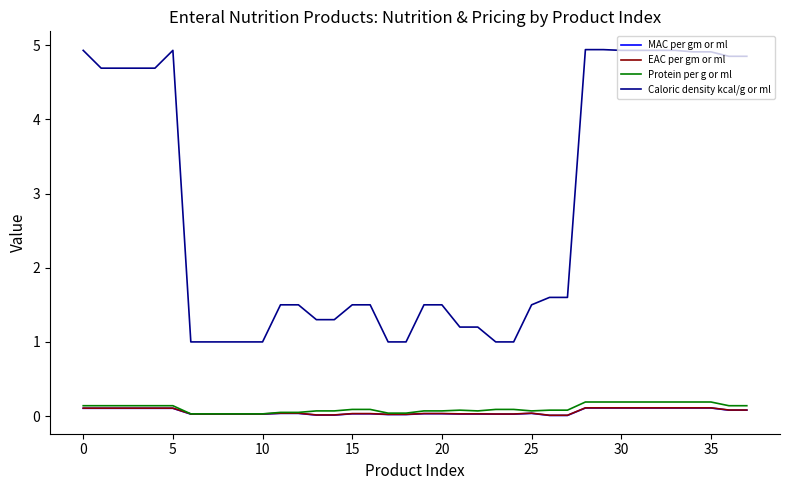

Which series has the largest range (max minus min)?

Caloric density kcal/g or ml